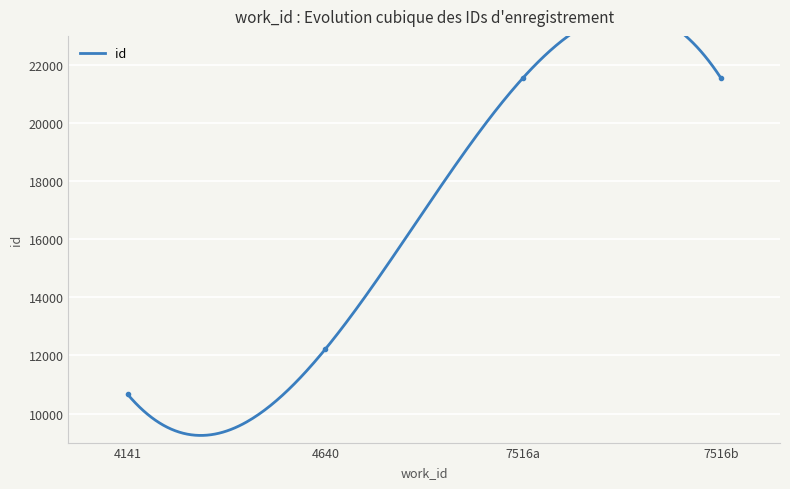

Rank the categories by value from highest to lowest.

7516b, 7516a, 4640, 4141